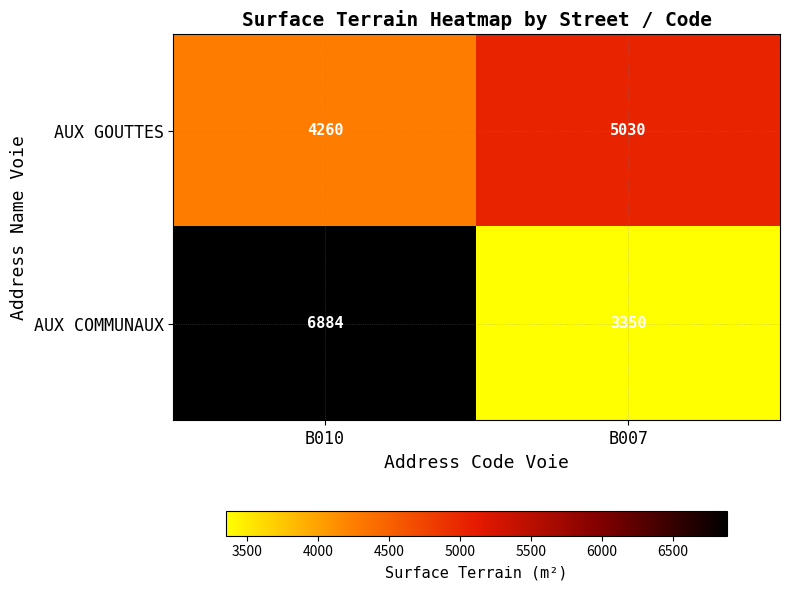

How many categories are shown in the chart?

2